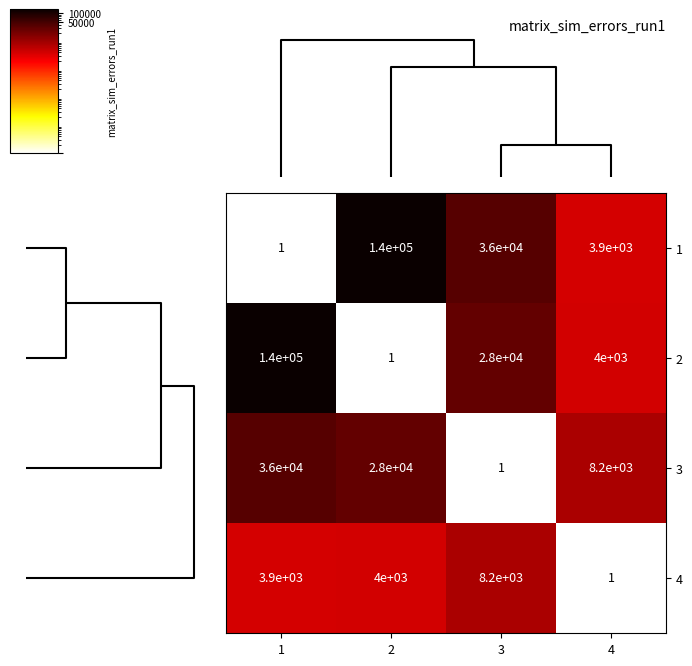

True or false: 3 has a value of 12941 at 2.

False